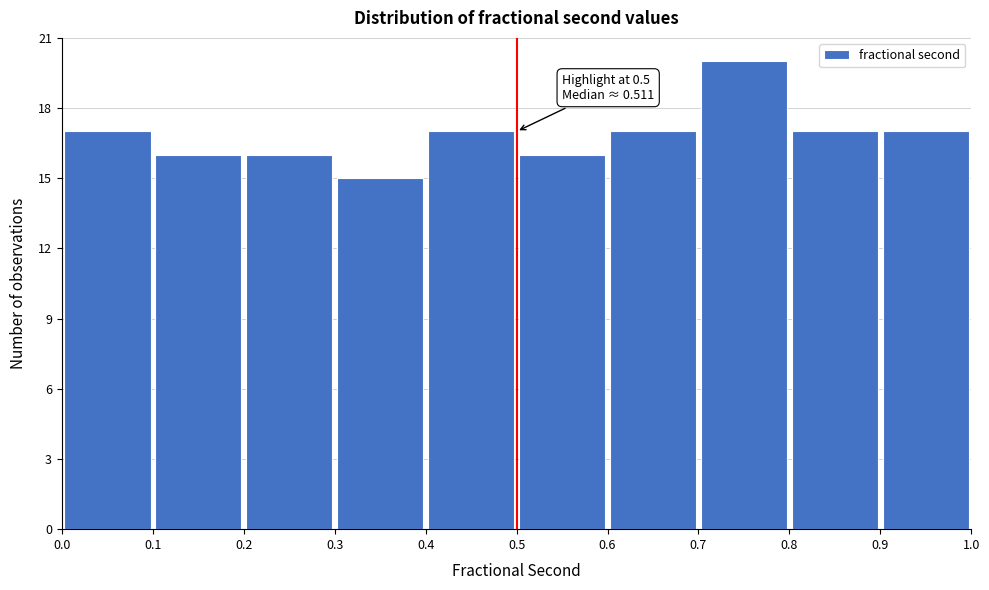

Which range on the x-axis has the tallest bar?

0.7 to 0.8